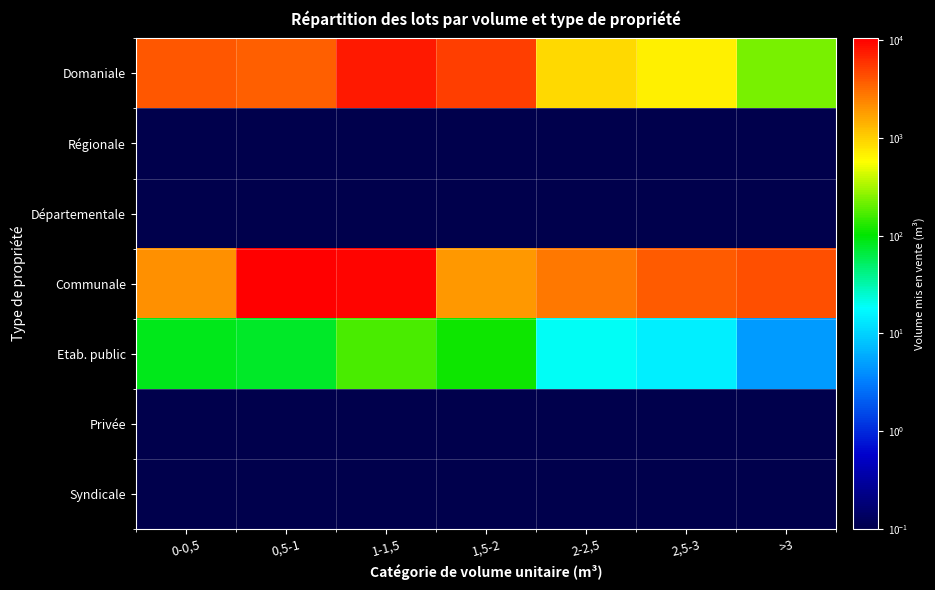

What is the spread (max minus min) of values at 2-2,5?

2725.3